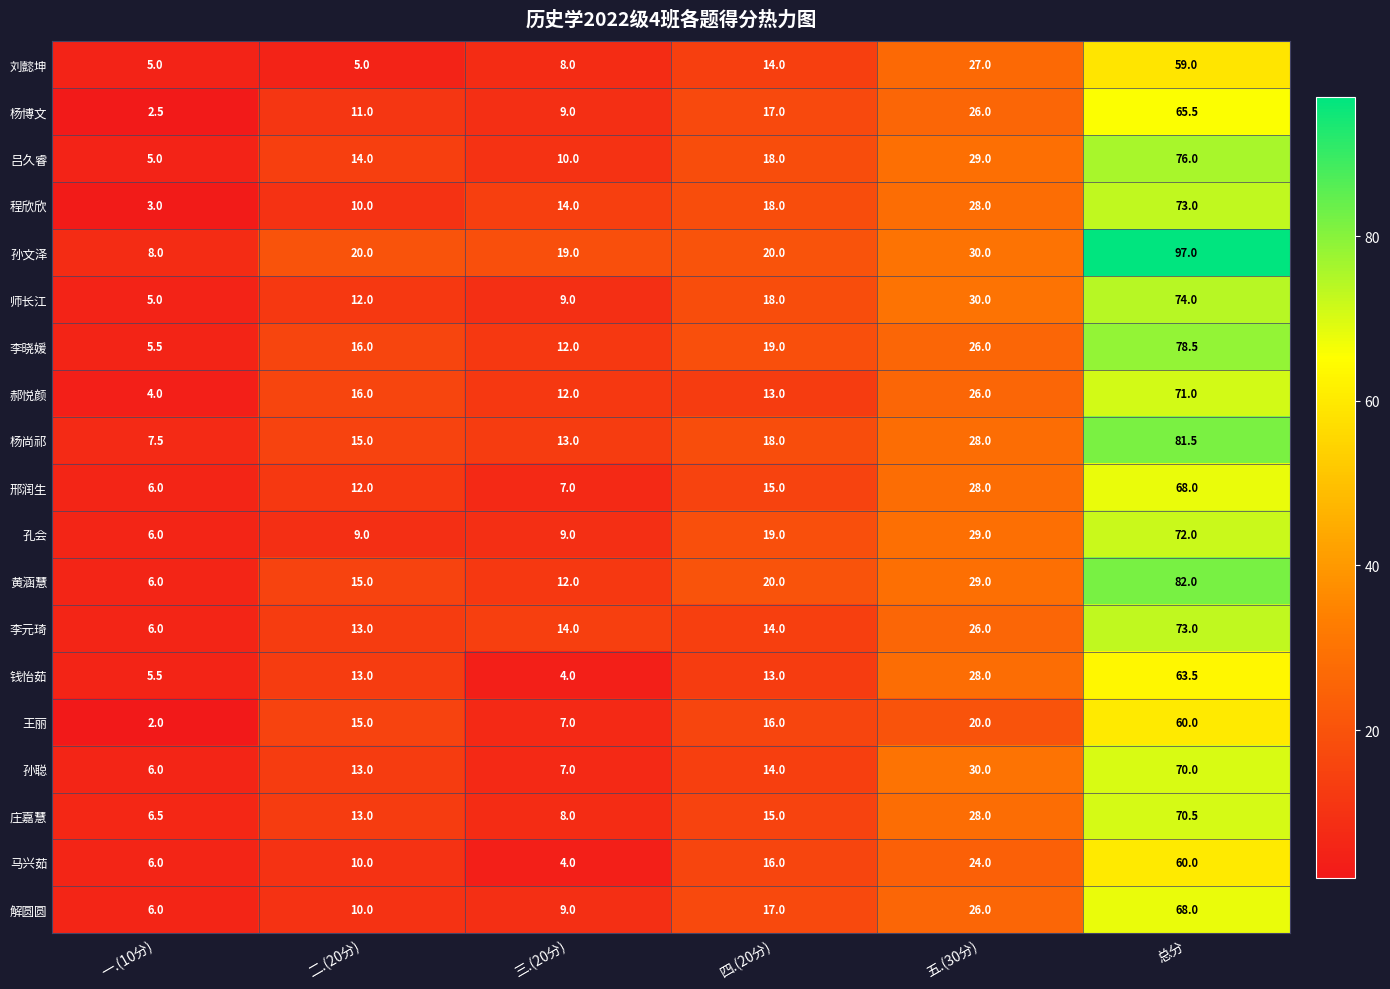

The value of 庄嘉慧 at 二.(20分) is 13.0. True or false?

True